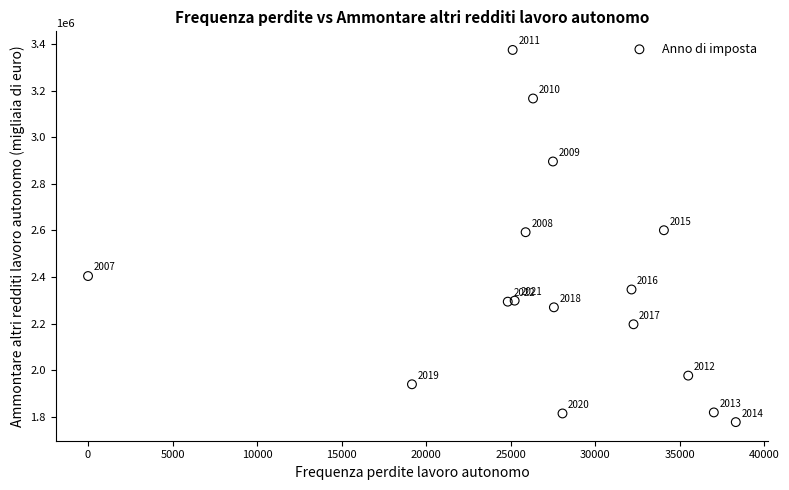

What Y value in the scatter plot is closest to 2576119?

2592541.8